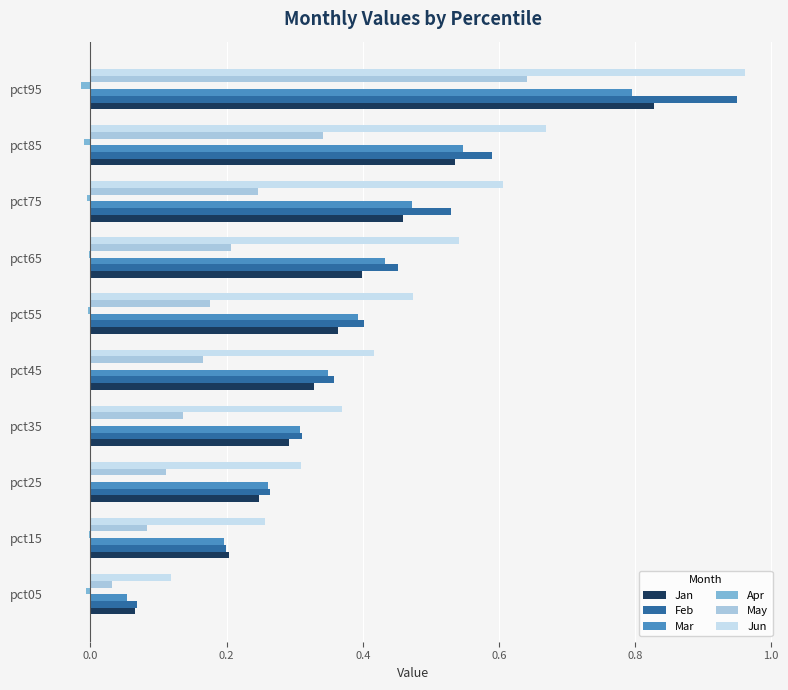

The value of Mar at pct25 is 0.3. True or false?

True